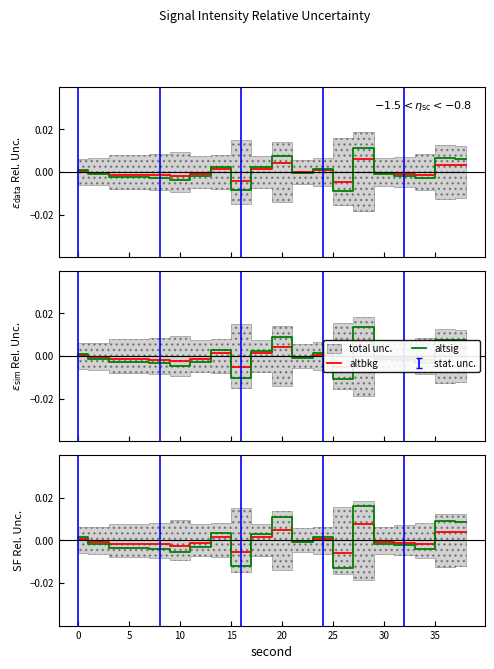

How many categories are shown in the chart?

20